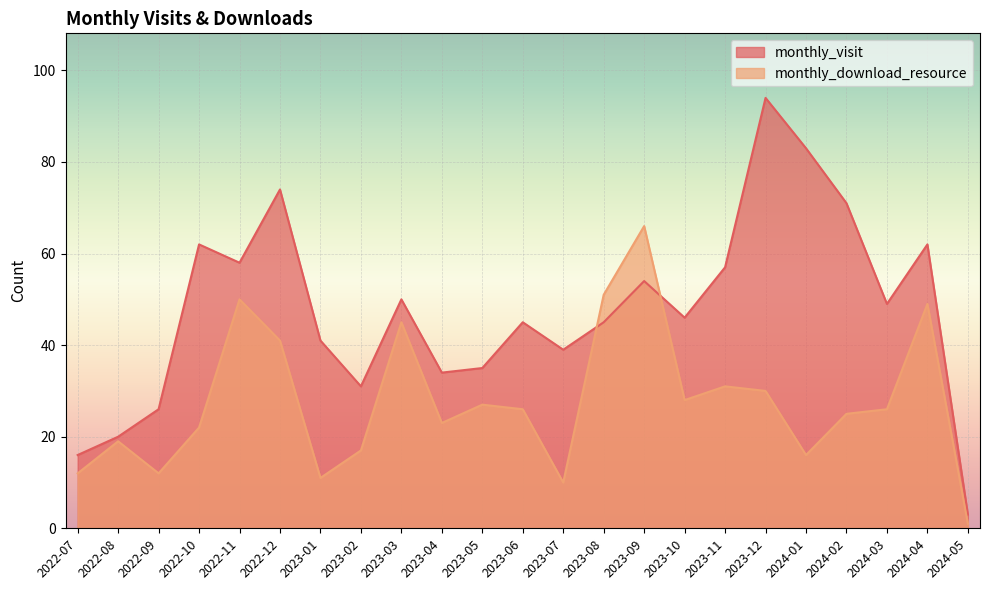

What value does the monthly_visit series have at 2024-04?

62